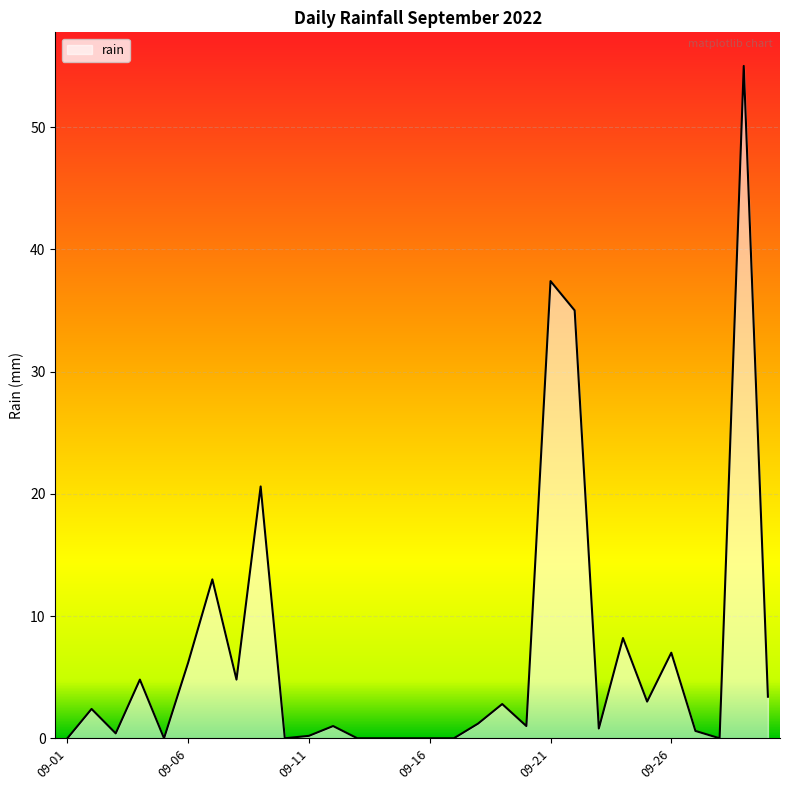

What is the maximum value shown in the chart?

55.0